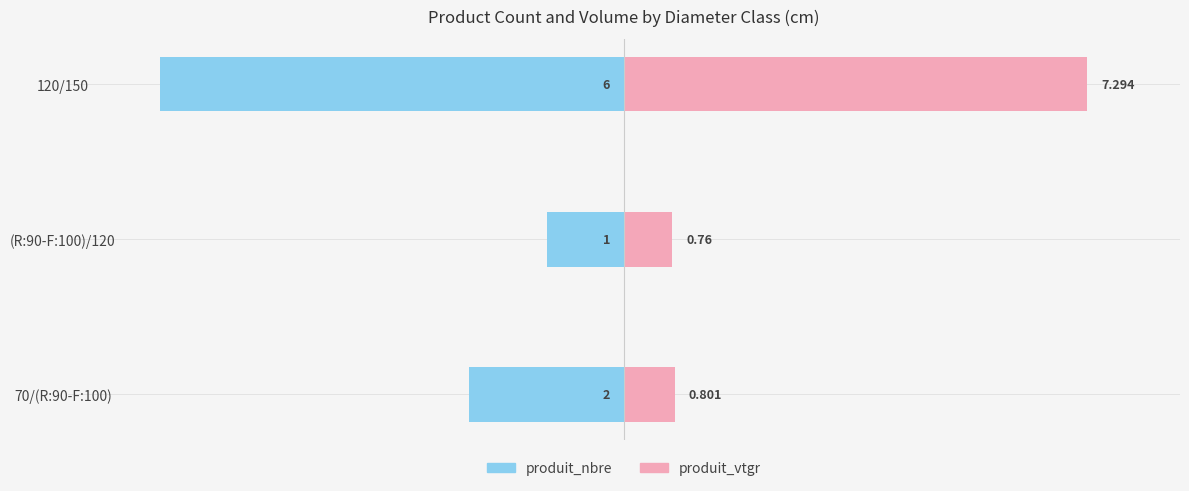

Is the value of produit_vtgr at (R:90-F:100)/120 greater than the value of produit_nbre at (R:90-F:100)/120?

Yes